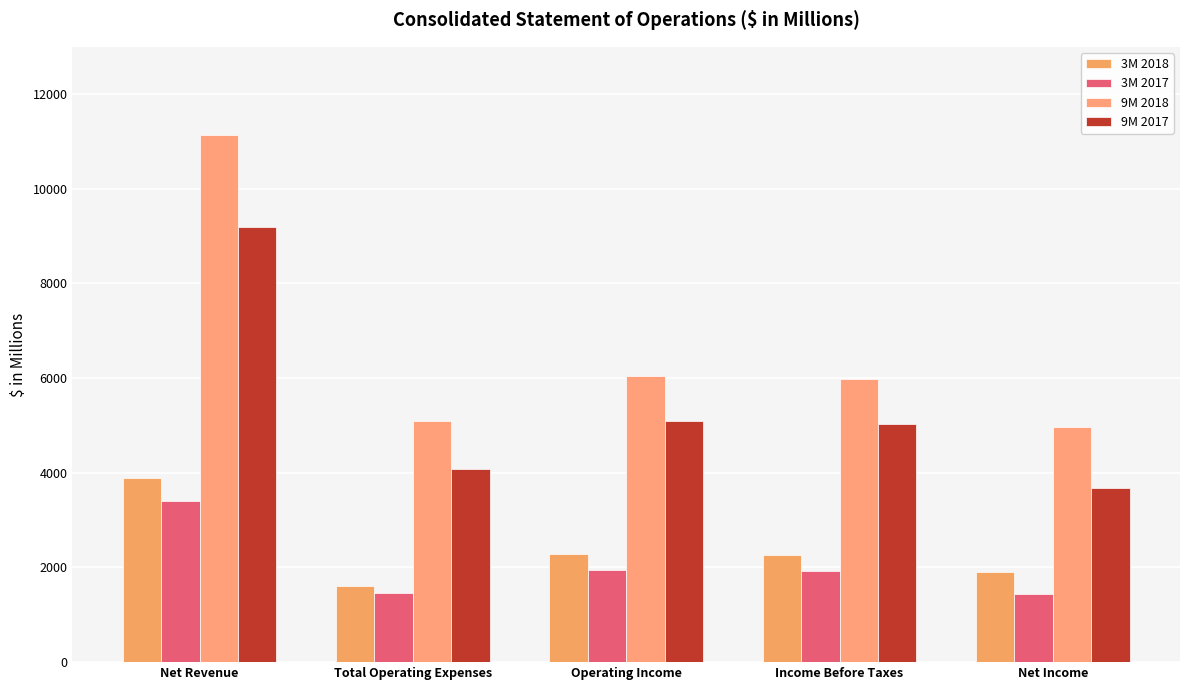

Which series has the largest total across all categories?

9M 2018